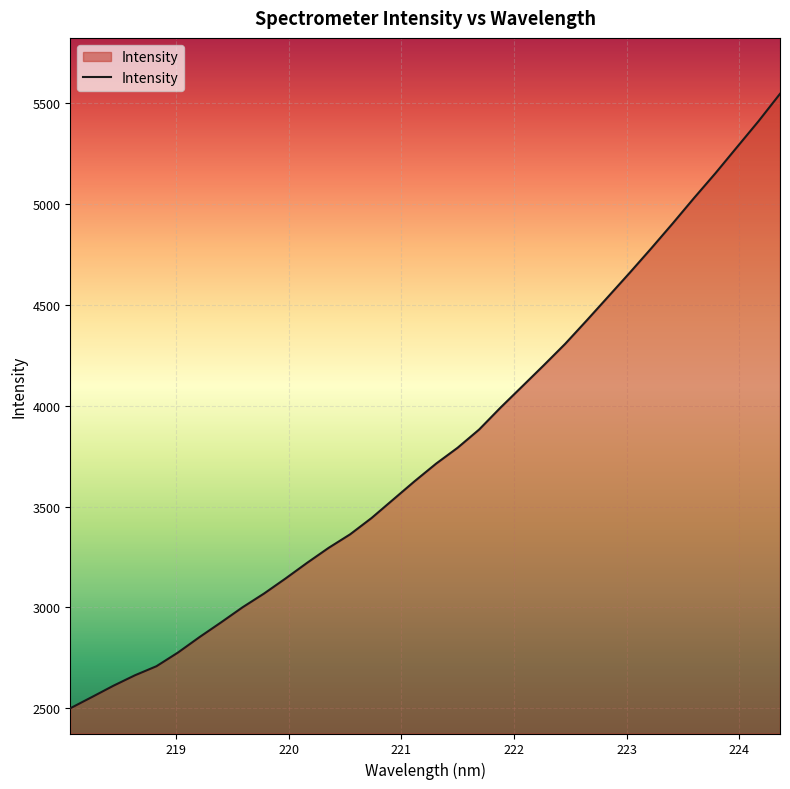

What is the difference between the maximum and minimum values?

3046.2